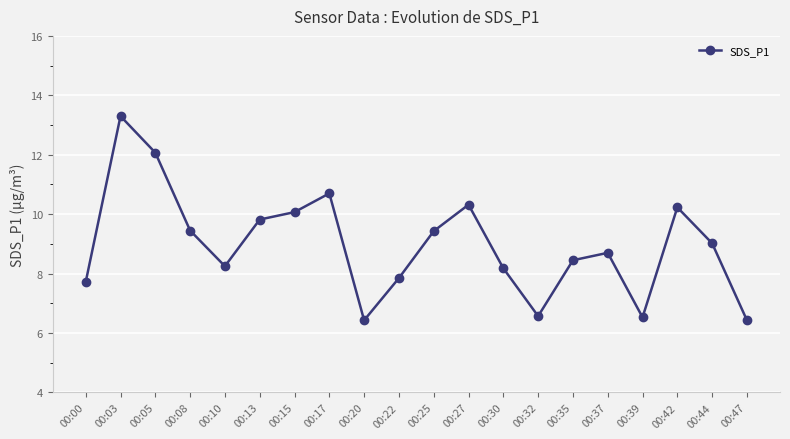

The chart shows a value of 5.1 at 00:35. True or false?

False